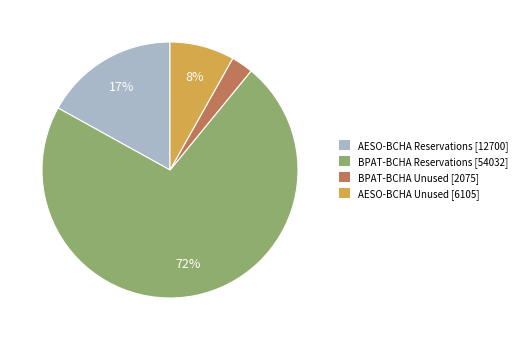

Which has a higher value, BPAT-BCHA Reservations [54032] or AESO-BCHA Reservations [12700]?

BPAT-BCHA Reservations [54032]